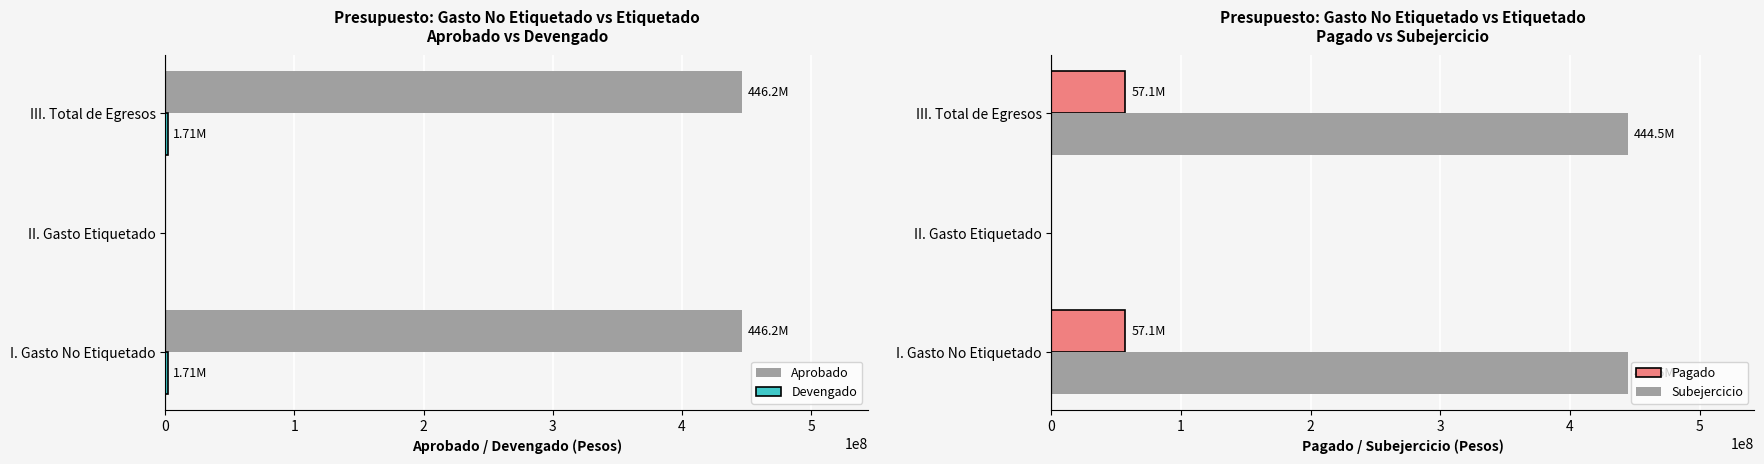

What is the maximum value for Pagado?

57071001.3